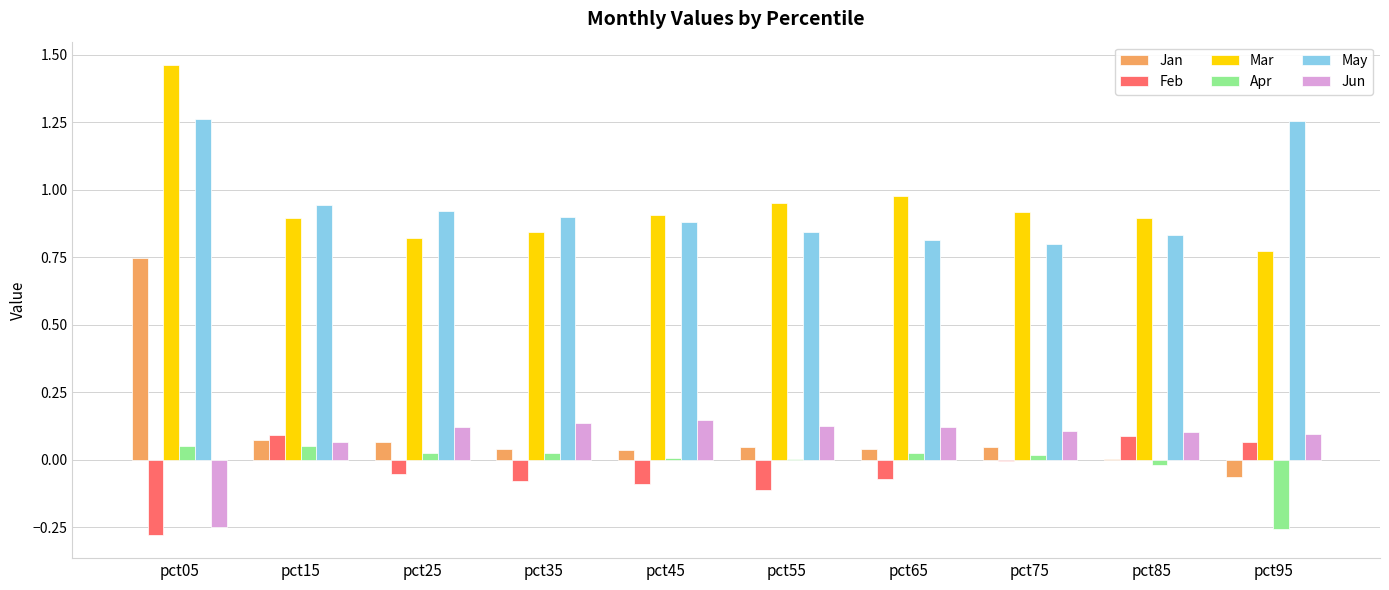

What is the sum of all Mar values?

9.4